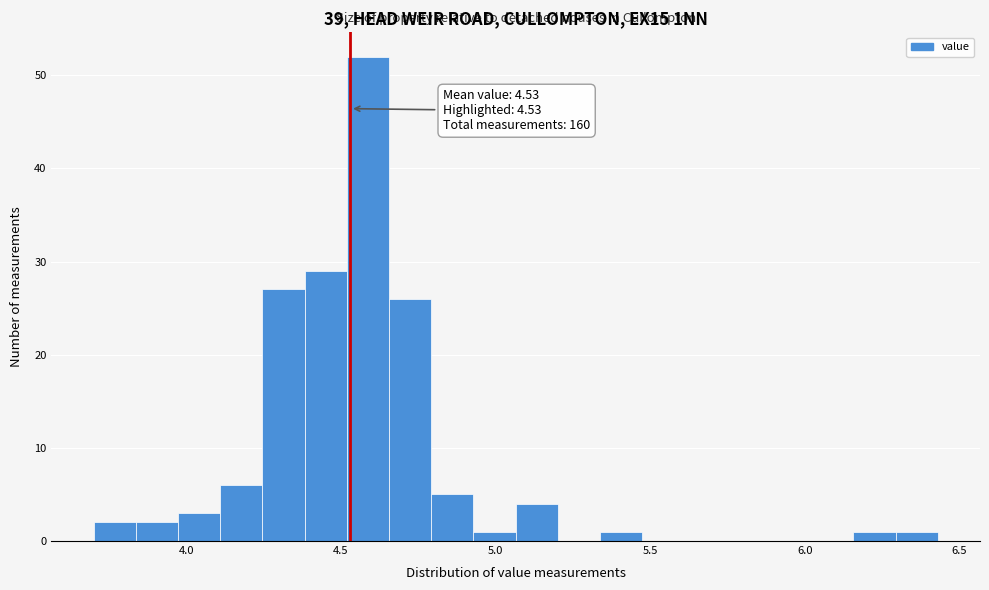

Read against the x-axis, roughly where is the centre of the tallest bar?

4.60